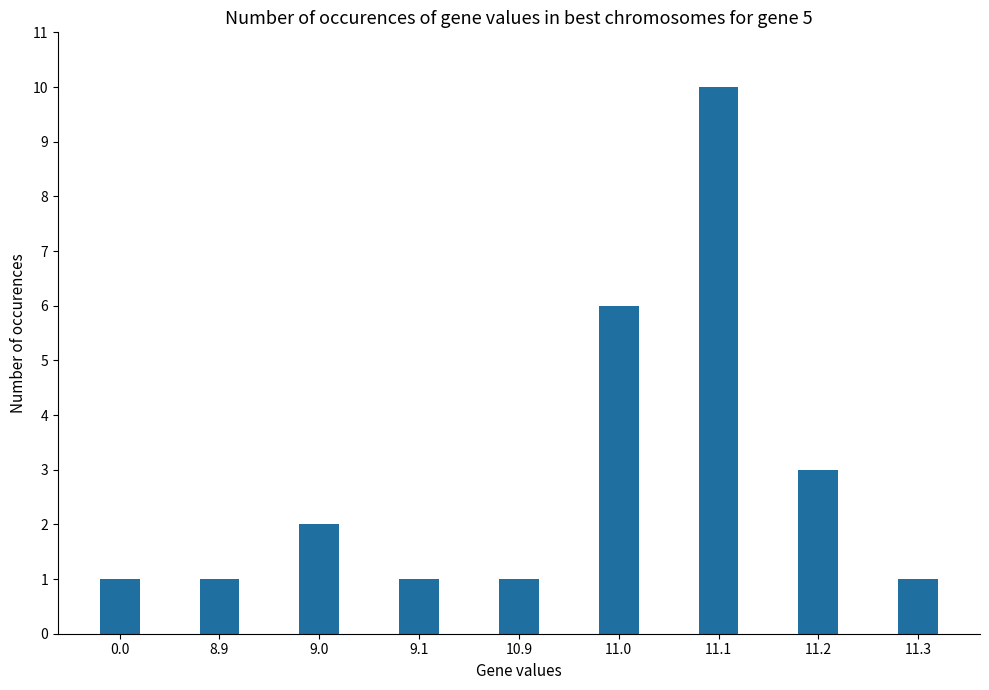

Which has a higher value, 11.3 or 11.2?

11.2